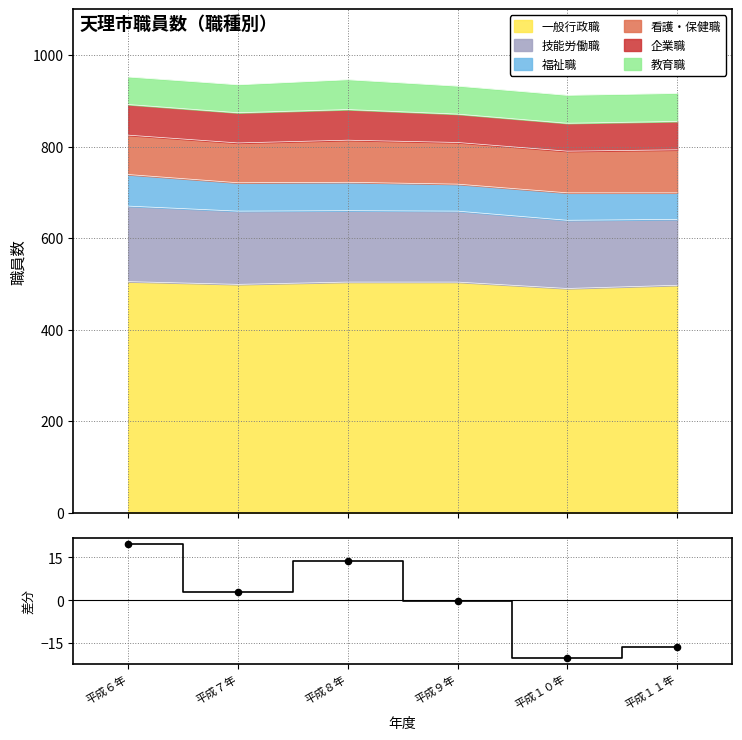

Approximately how many times larger is the value at 平成６年 compared to 平成８年?

1.4